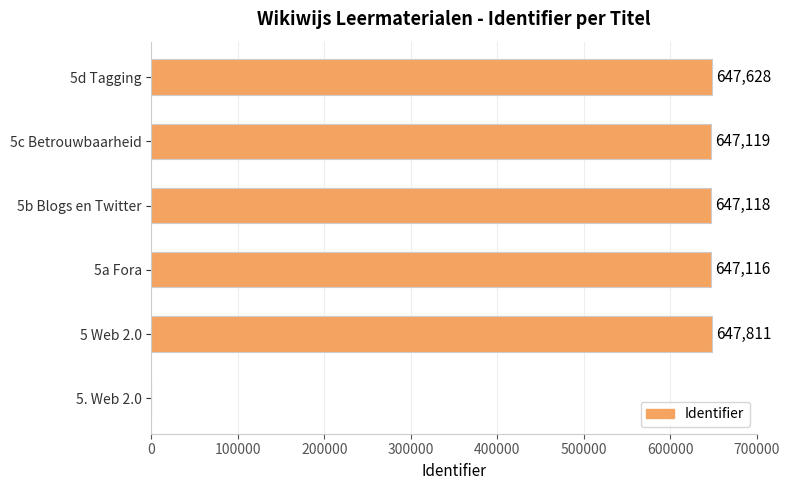

What is the sum of the values at 5c Betrouwbaarheid and 5b Blogs en Twitter?

1294237